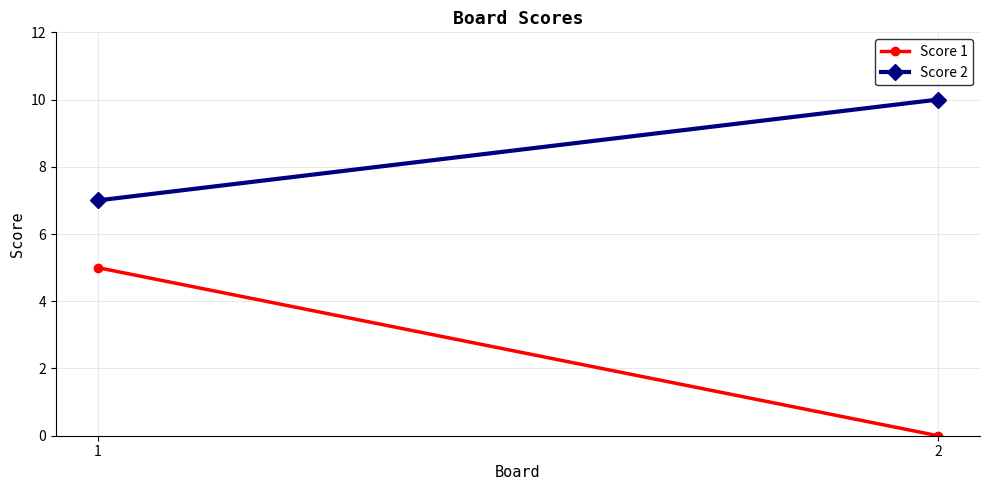

Rank the series at 2 from highest to lowest value.

Score 2, Score 1